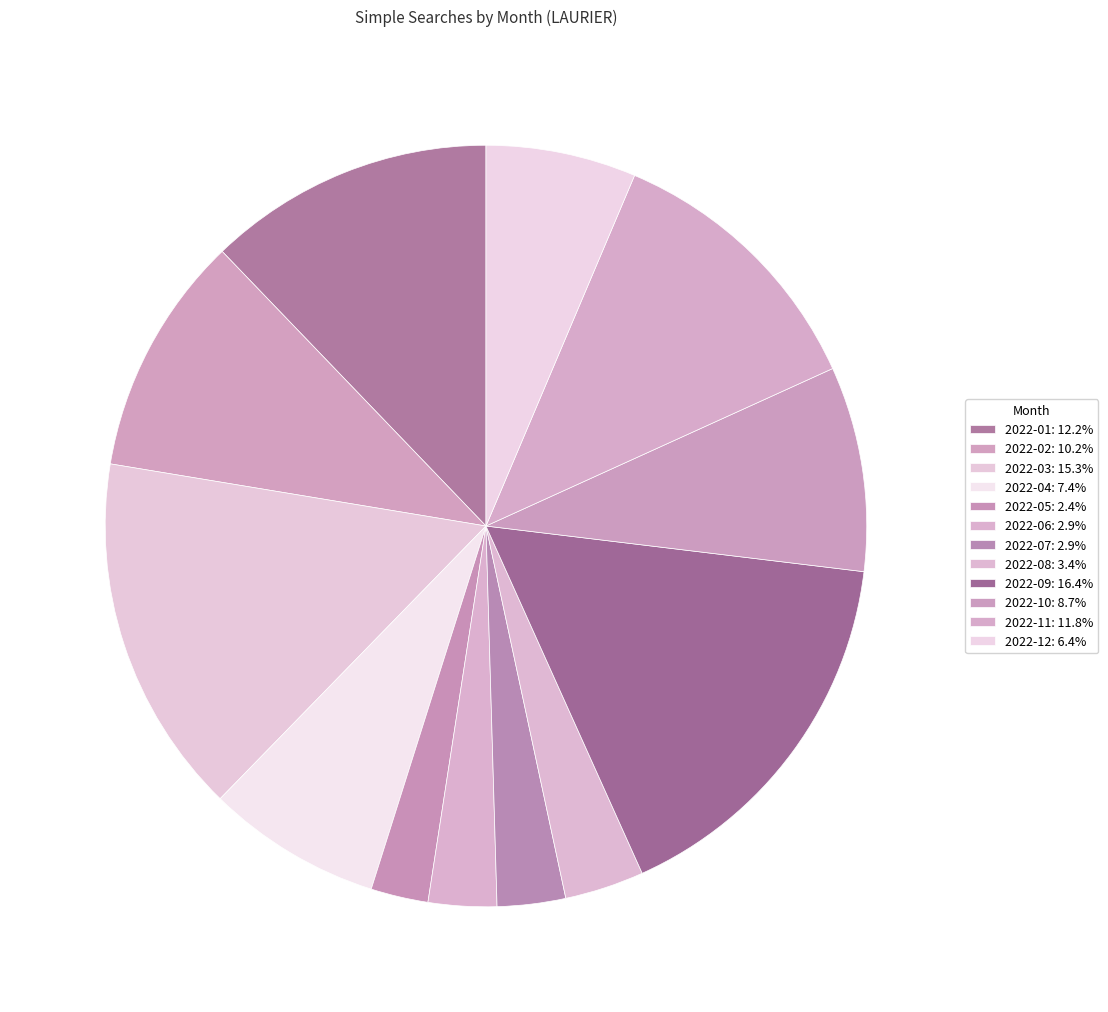

Rank the categories by value from highest to lowest.

2022-09, 2022-03, 2022-01, 2022-11, 2022-02, 2022-10, 2022-04, 2022-12, 2022-08, 2022-06, 2022-07, 2022-05